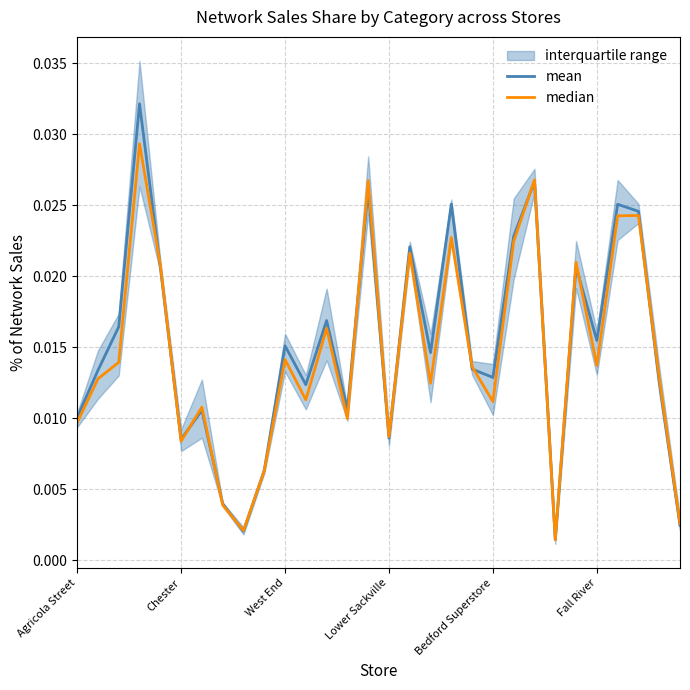

True or false: median and mean intersect in this chart.

True